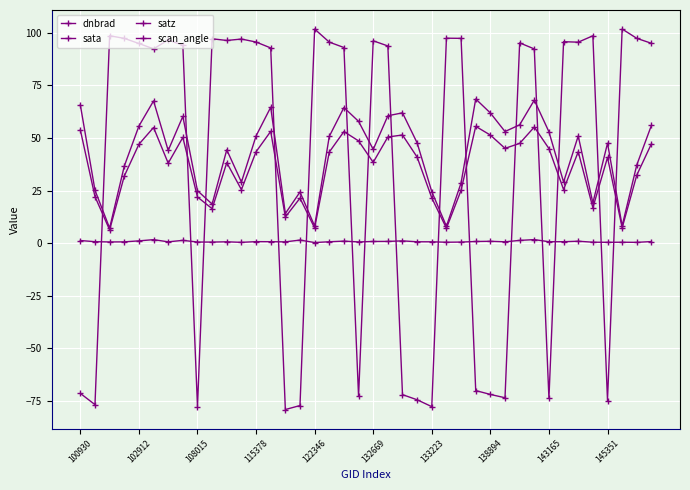

What is the maximum value for satz?

68.5